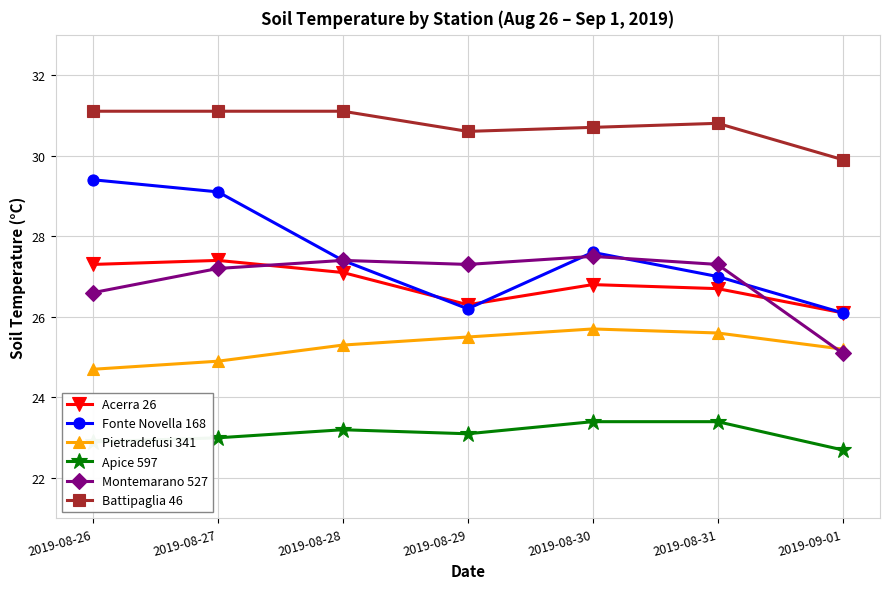

True or false: Fonte Novella 168 and Acerra 26 intersect in this chart.

True